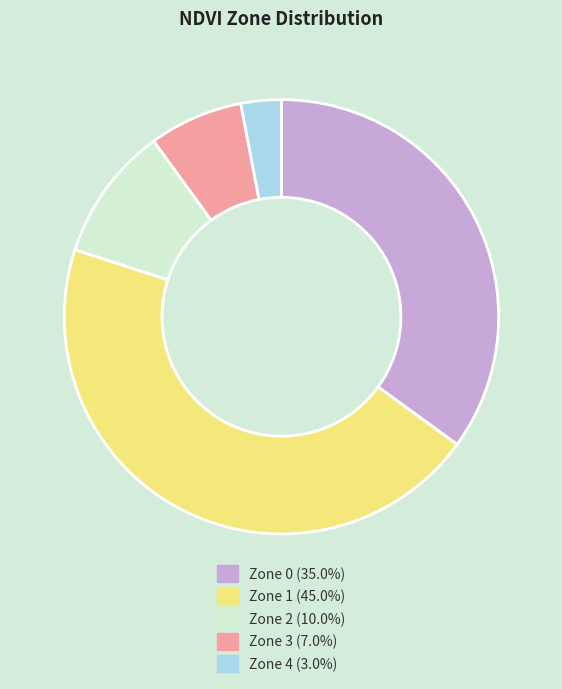

Approximately how many times larger is the value at Zone 1 (45.0%) compared to Zone 3 (7.0%)?

6.4